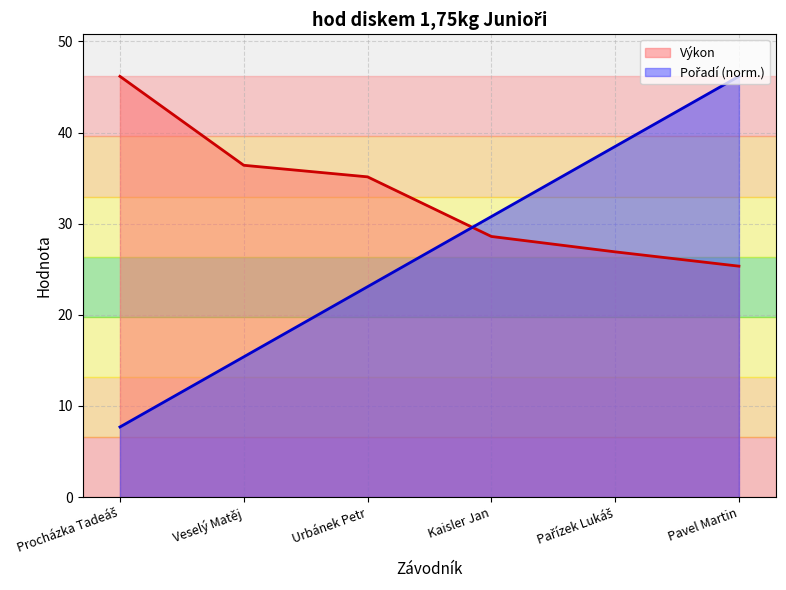

What is the difference between the Pořadí values at Procházka Tadeáš and Urbánek Petr?

15.4